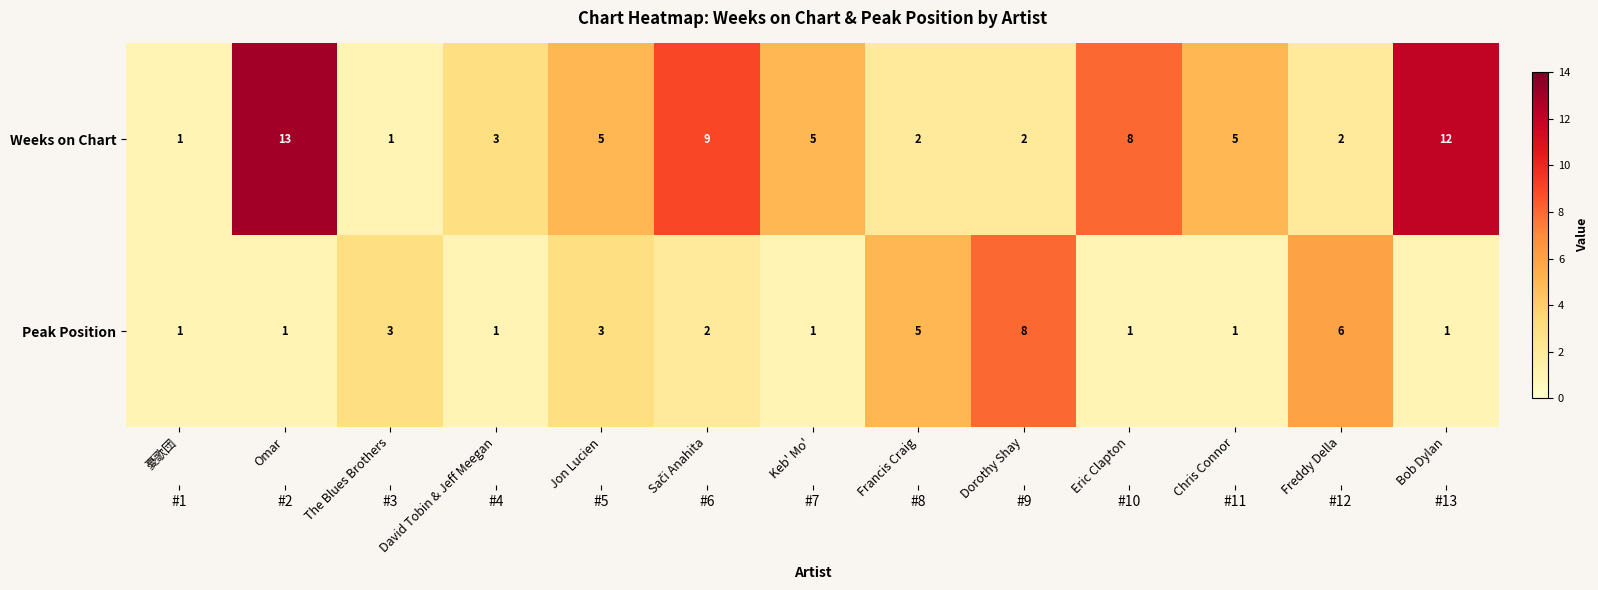

At how many categories does at least one series exceed 5?

6